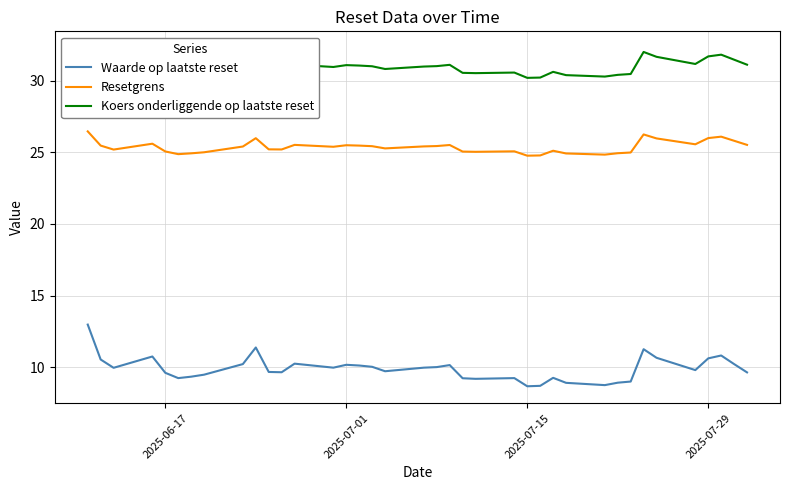

True or false: Koers onderliggende op laatste reset and Waarde op laatste reset intersect in this chart.

False